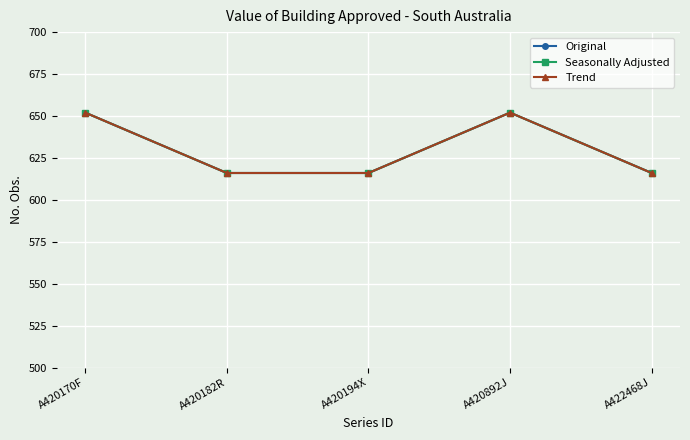

Reading left to right, extract all data points from this chart.

Original: 652	616	616	652	616
Seasonally Adjusted: 652	616	616	652	616
Trend: 652	616	616	652	616